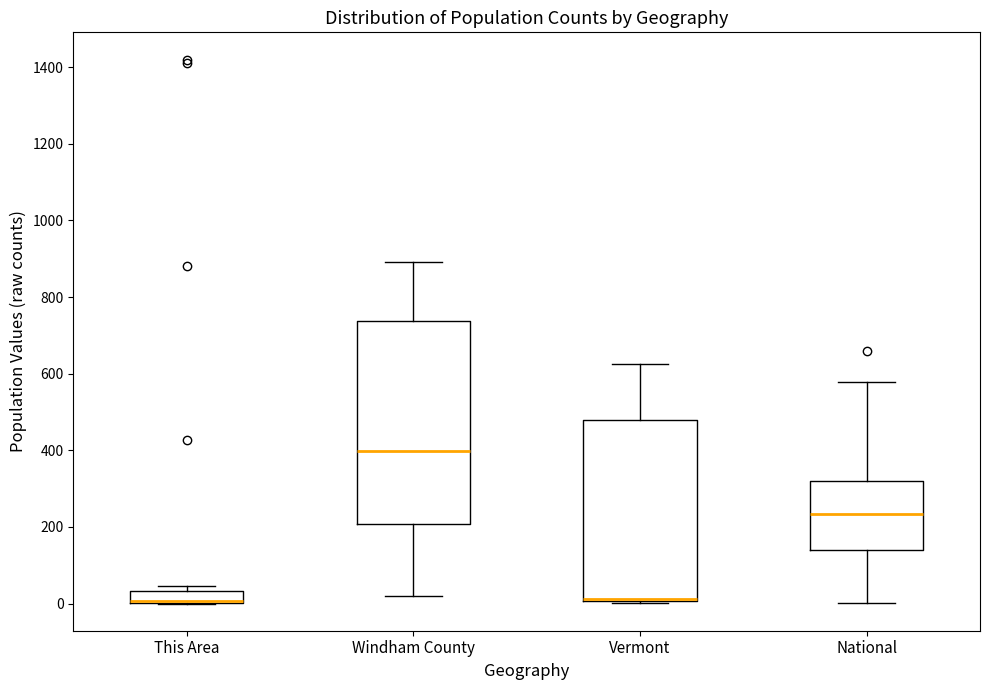

Where is the lower edge of the box for This Area on the y-axis? The values are not printed on the chart, so give them approximately, as read against the axis.

0